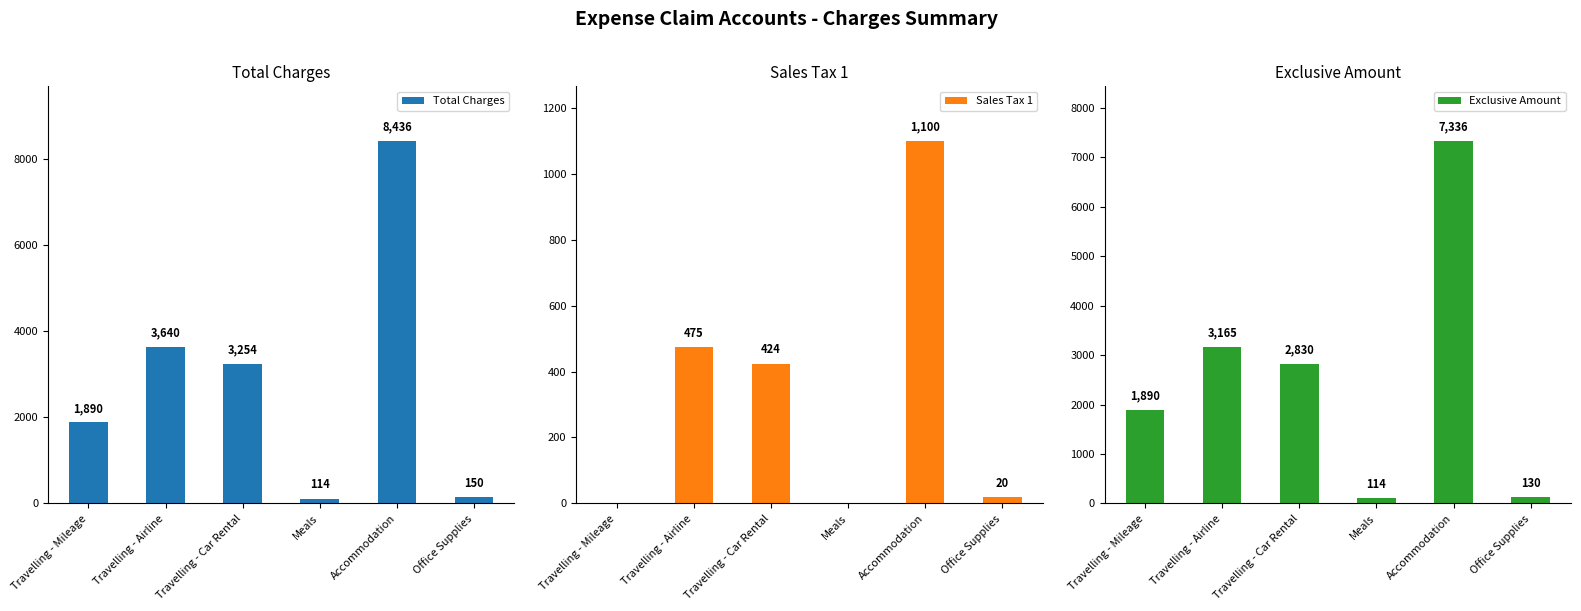

List the series in order of their peak value, lowest first.

Sales Tax 1, Exclusive Amount, Total Charges